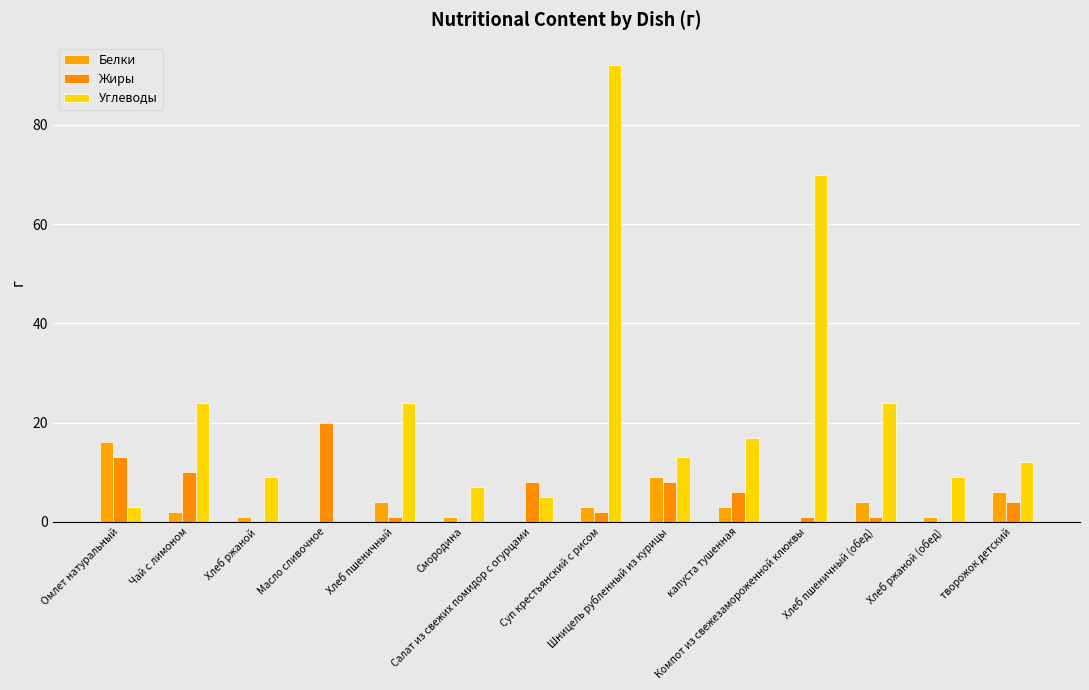

What position from the right is Компот из свежезамороженной клюквы?

4